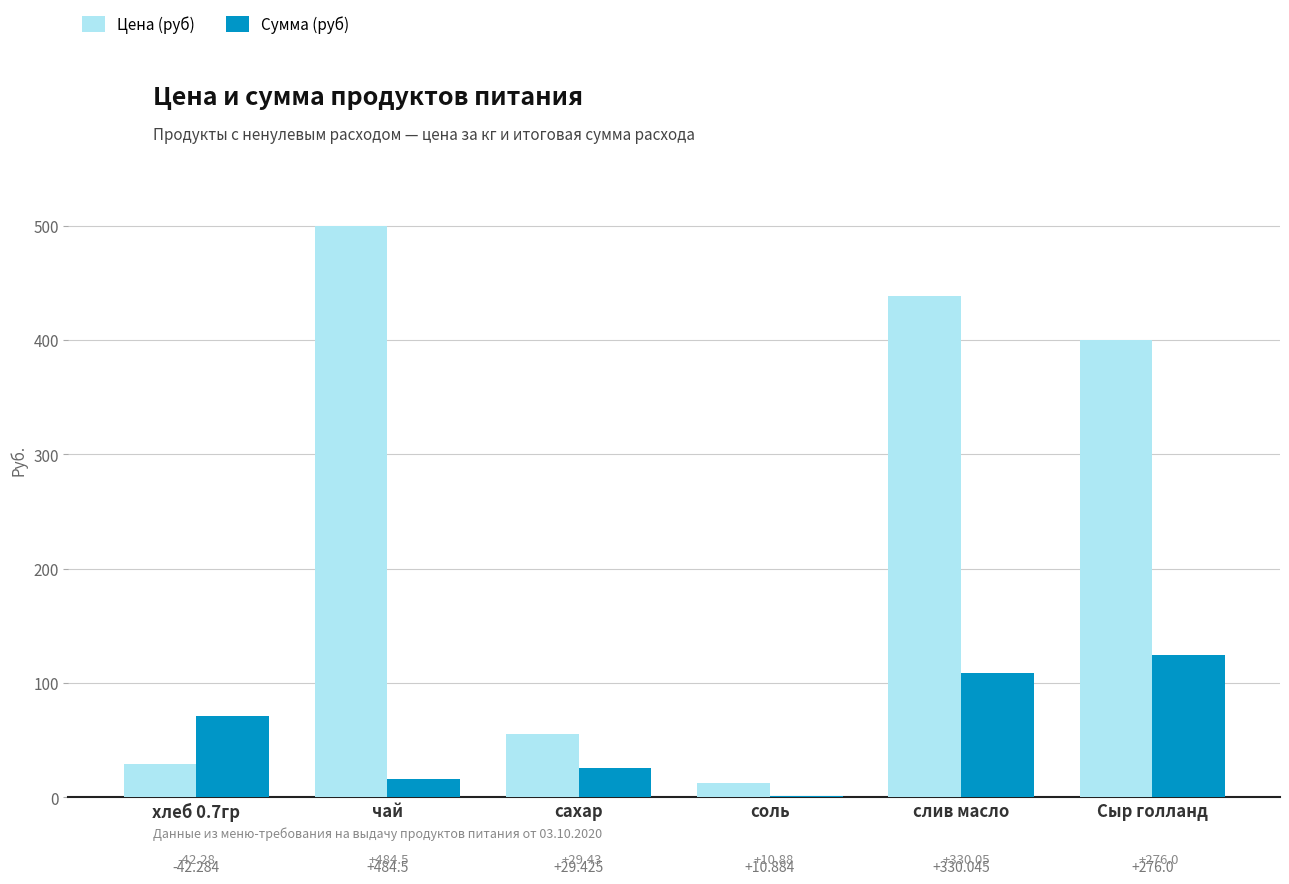

At which label is Цена (руб) closest to 256?

Сыр голланд